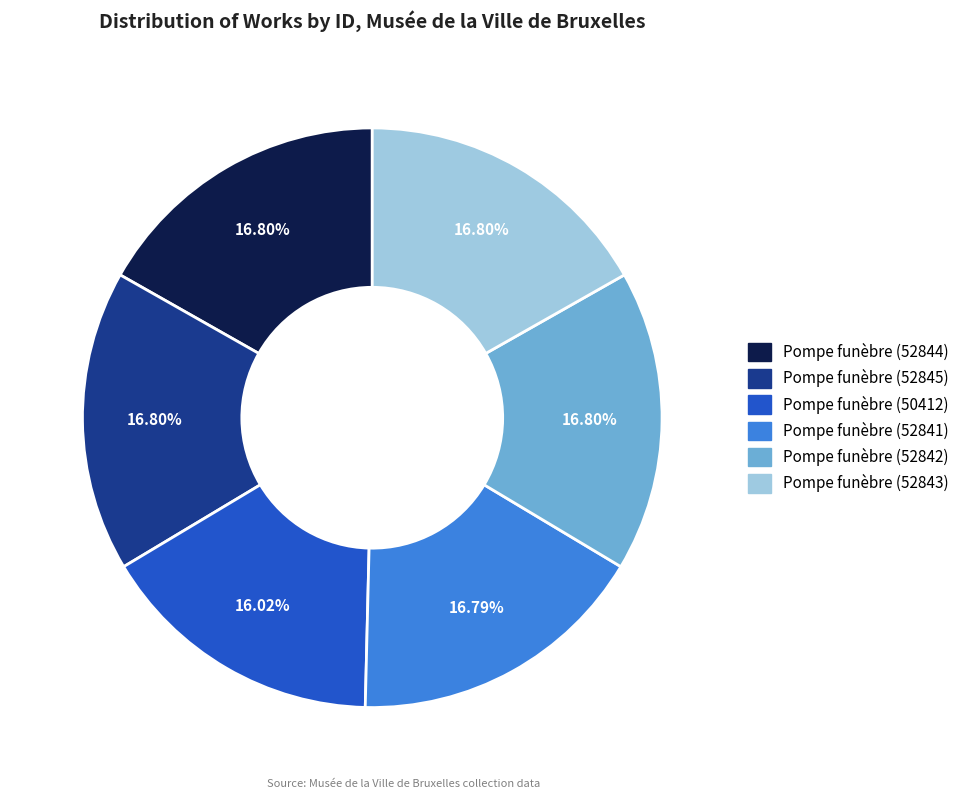

Is there any slice that represents more than half of the pie?

No